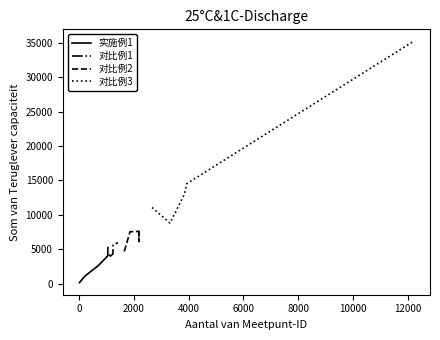

Does the chart have visible grid lines?

No